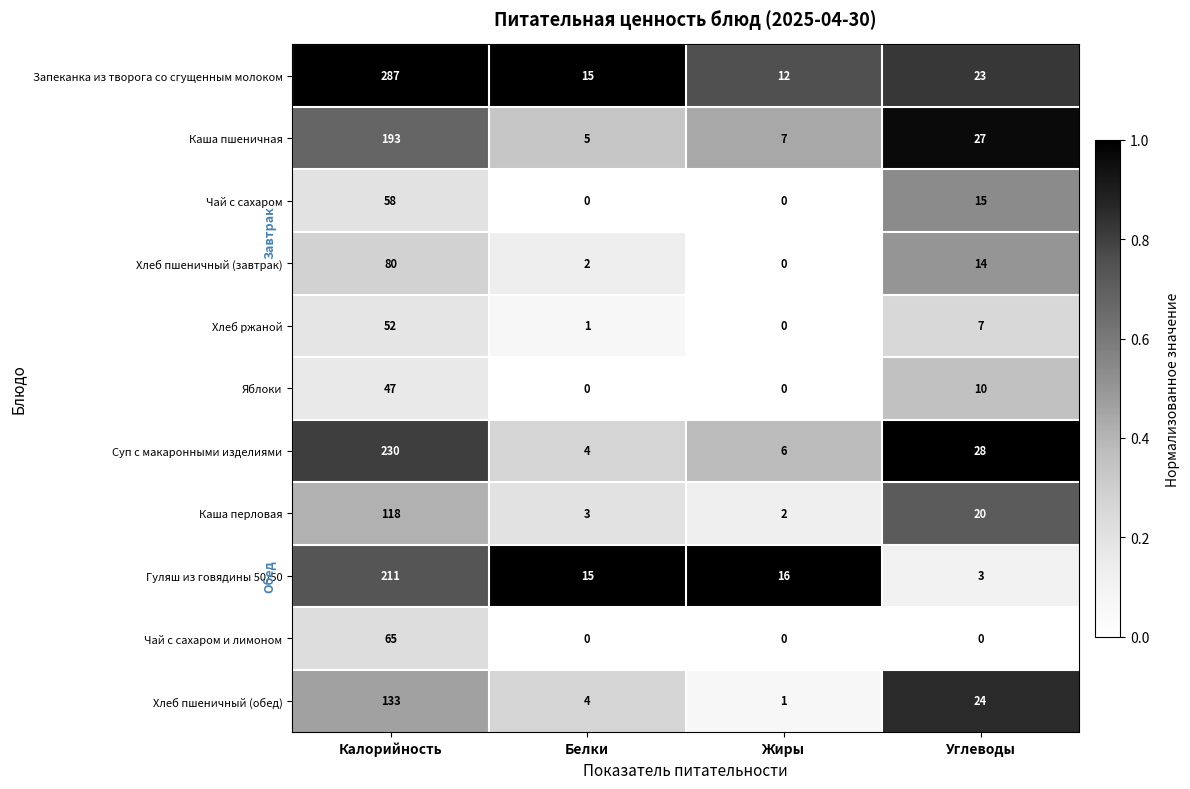

Which category has the highest value in the Суп с макаронными изделиями series?

Калорийность